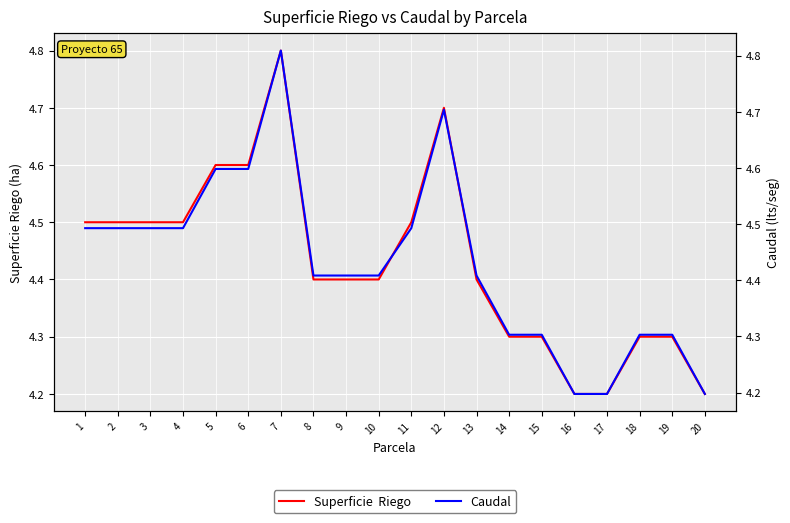

How many times do Superficie  Riego and Caudal cross each other?

6